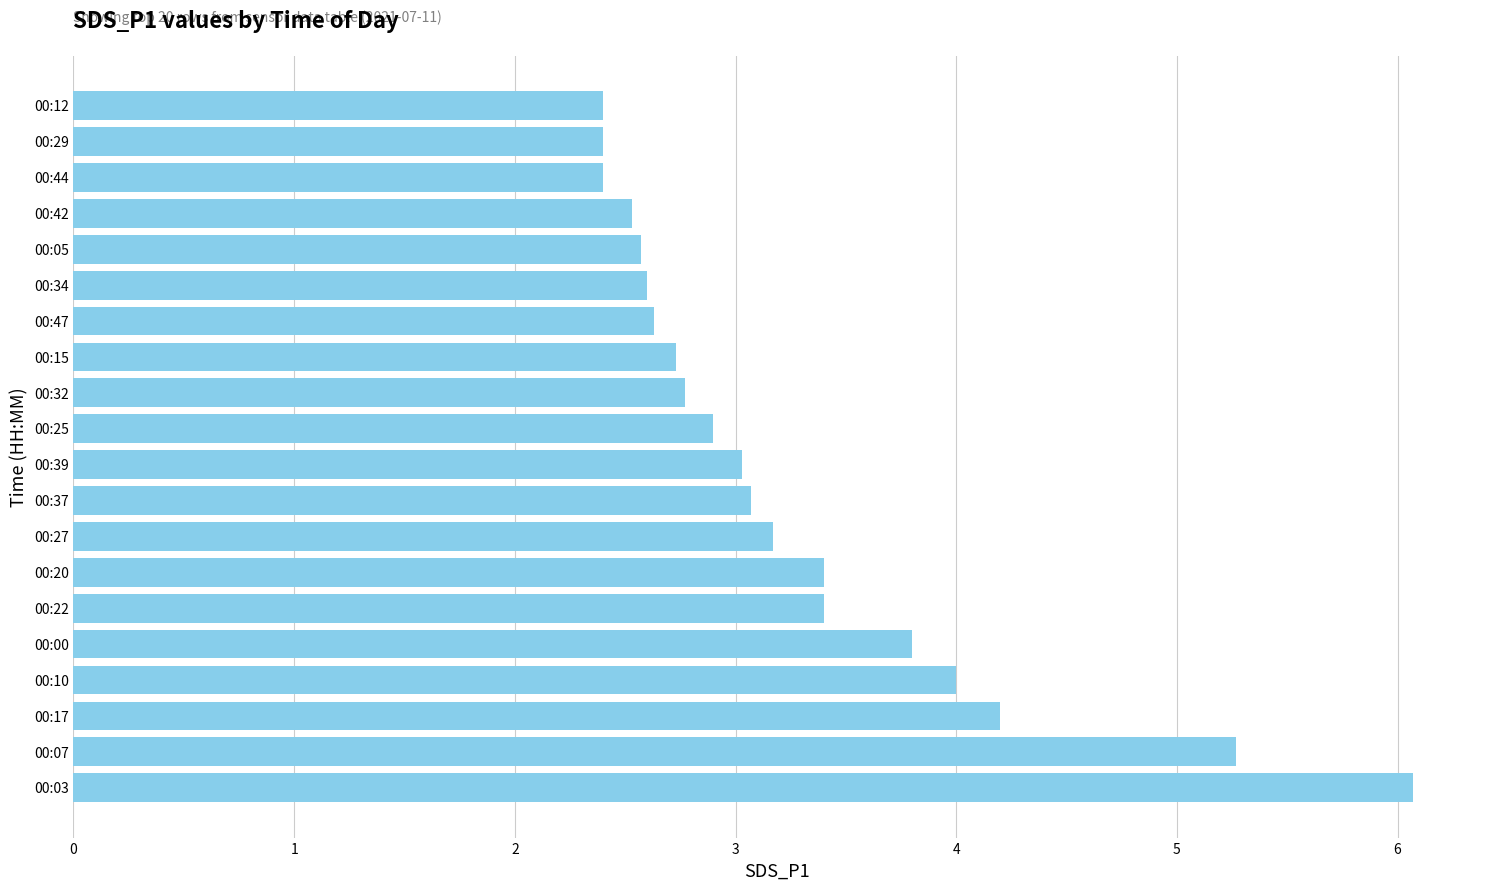

What is the smallest value displayed?

2.4